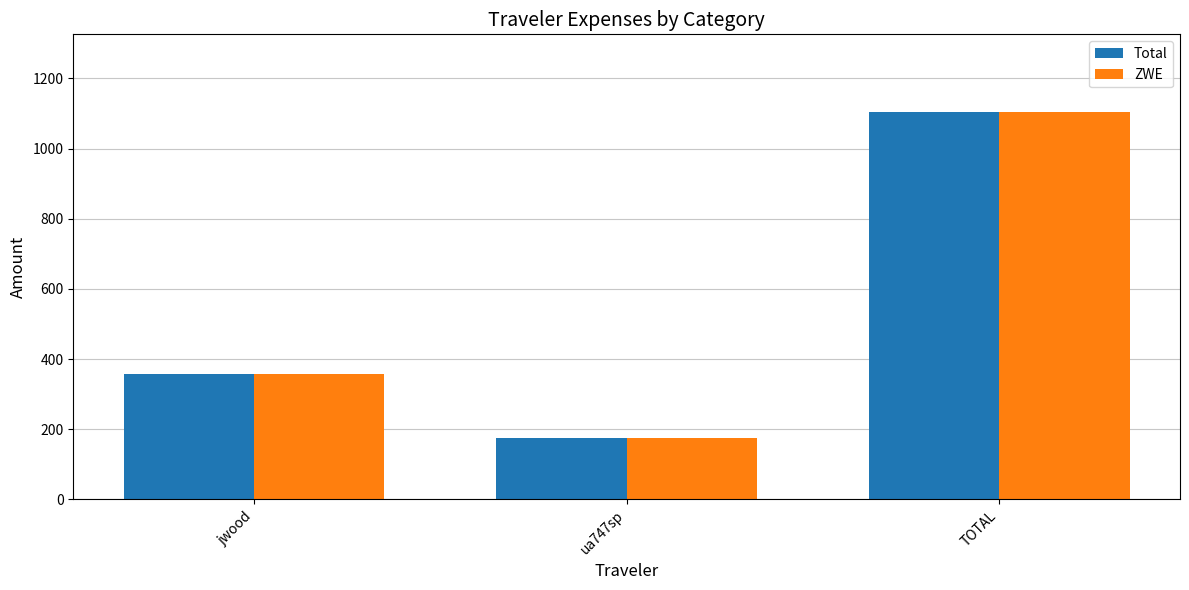

What is the difference between the second highest and minimum values in the ZWE series?

184.0